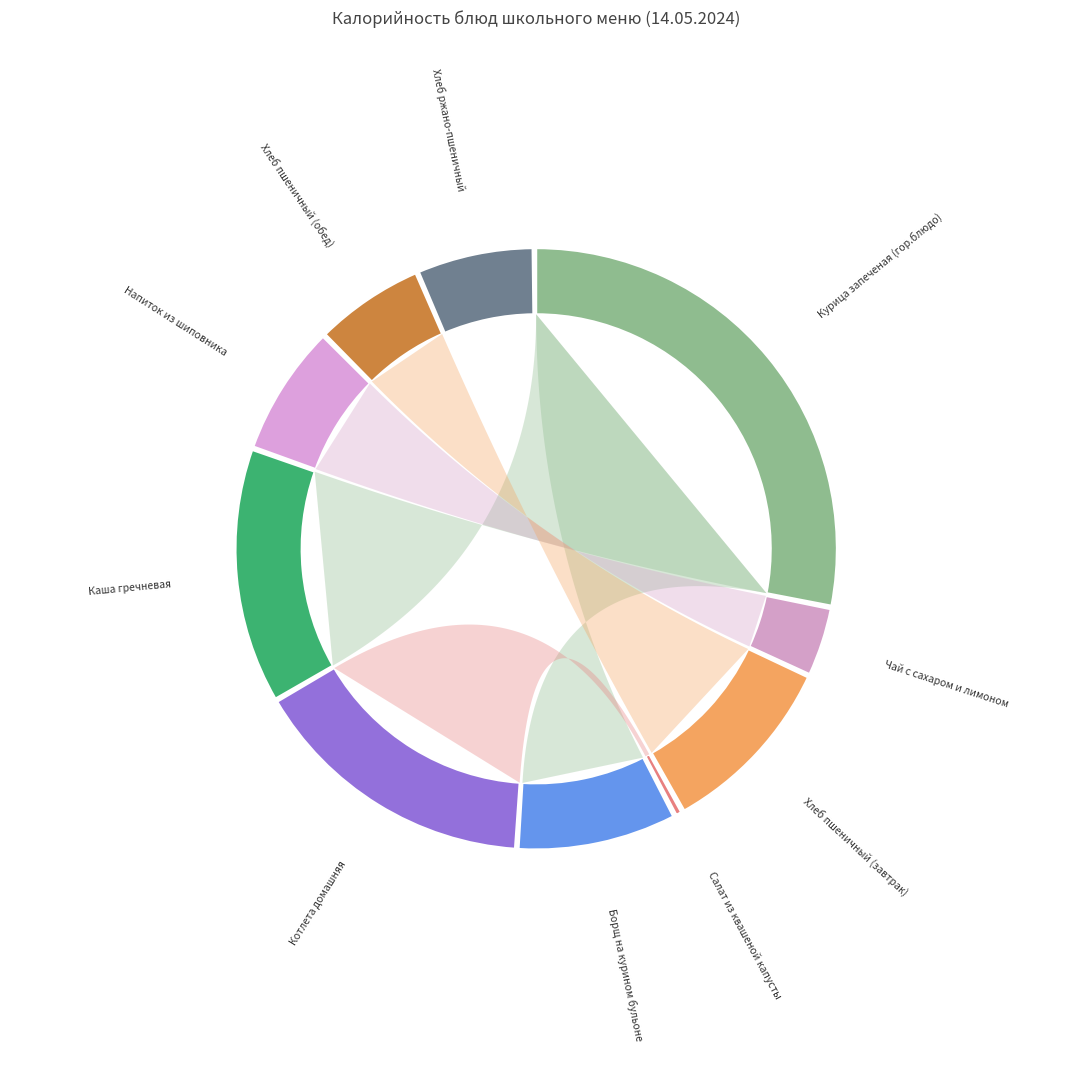

To the nearest percent, what percentage of the pie is Хлеб пшеничный (завтрак)?

10%